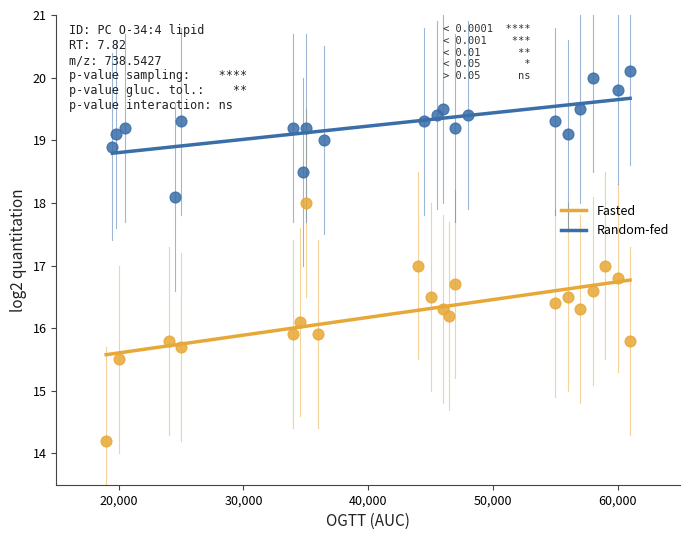

Which series reaches the minimum Y coordinate?

Fasted